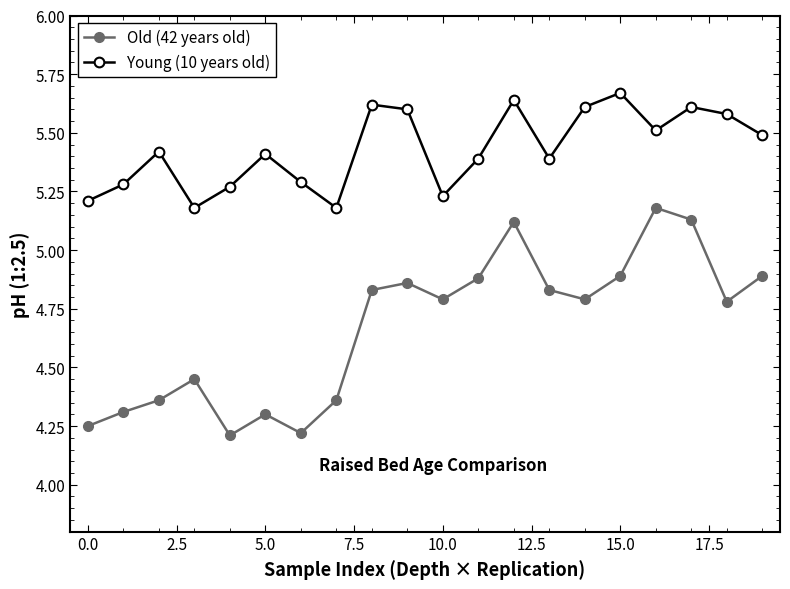

Which series has the largest total across all categories?

Young (10 years old)